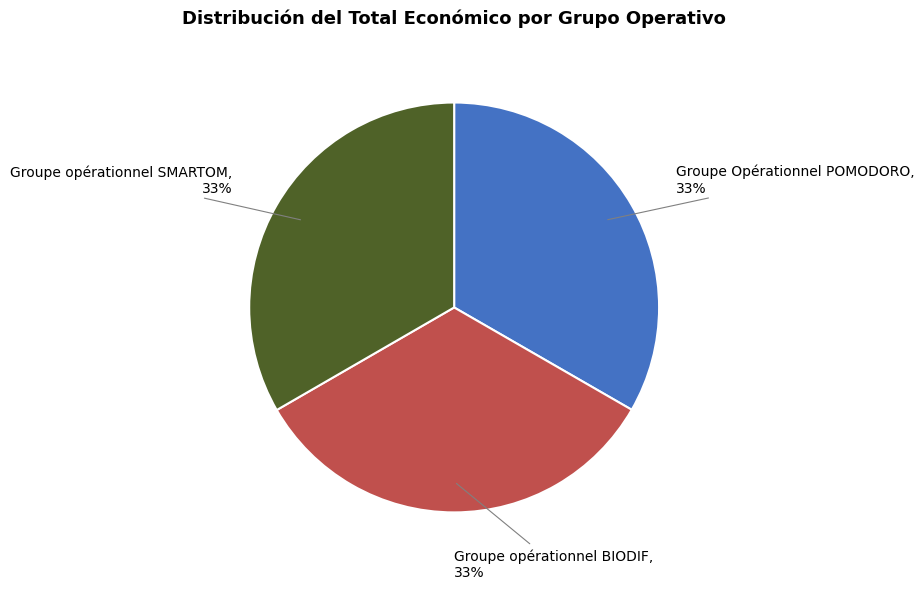

Count the number of slices in the pie.

3